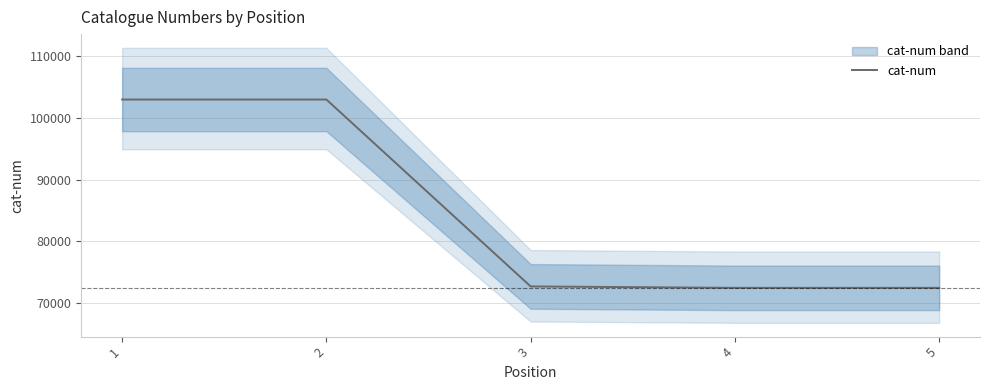

Where is the first local minimum?

4